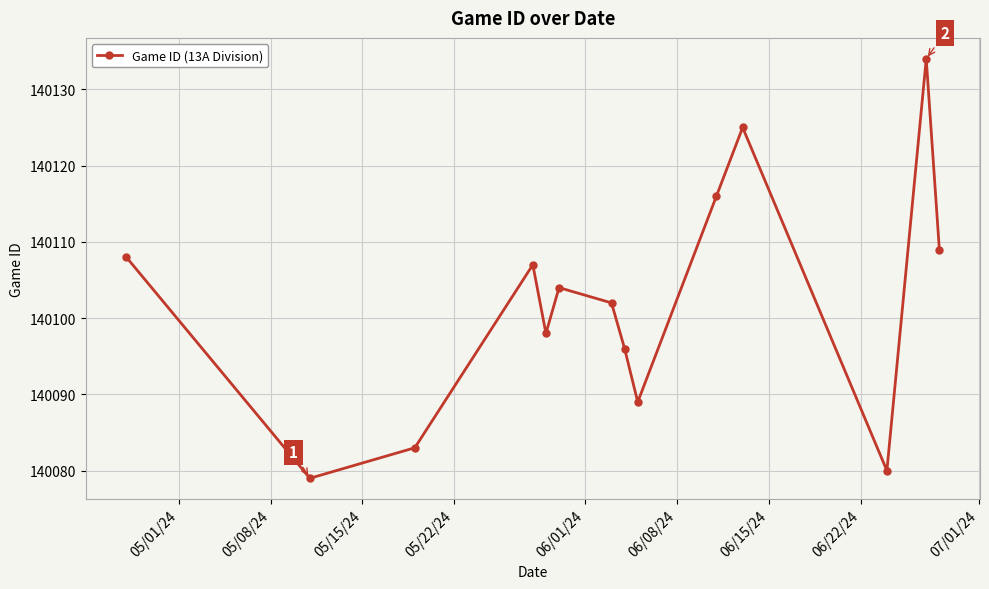

Reading left to right, list all the values displayed in this chart.

140108	140079	140083	140107	140098	140104	140102	140096	140089	140116	140125	140080	140134	140109